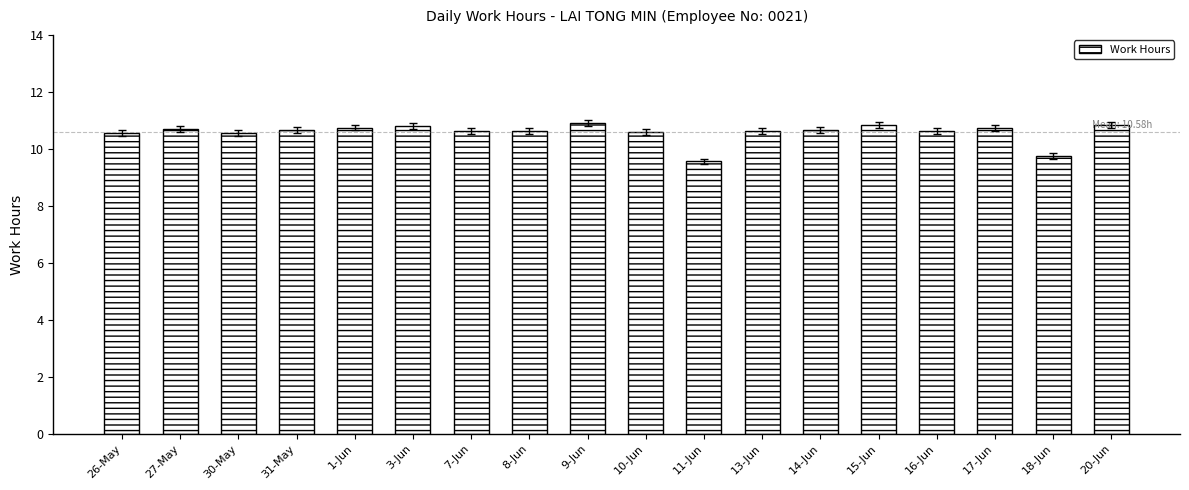

What is the change in value from 1-Jun to 8-Jun?

-0.1